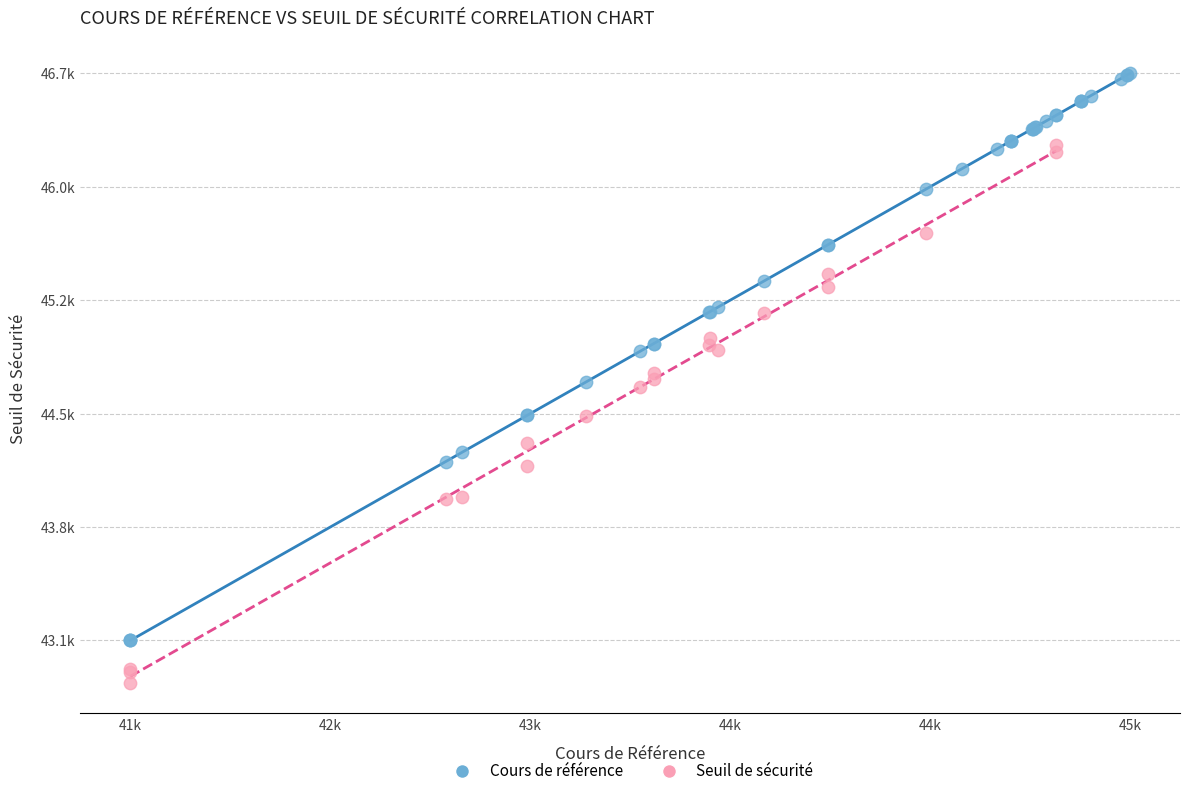

What are all the series names shown in the legend?

Cours de référence, Seuil de sécurité